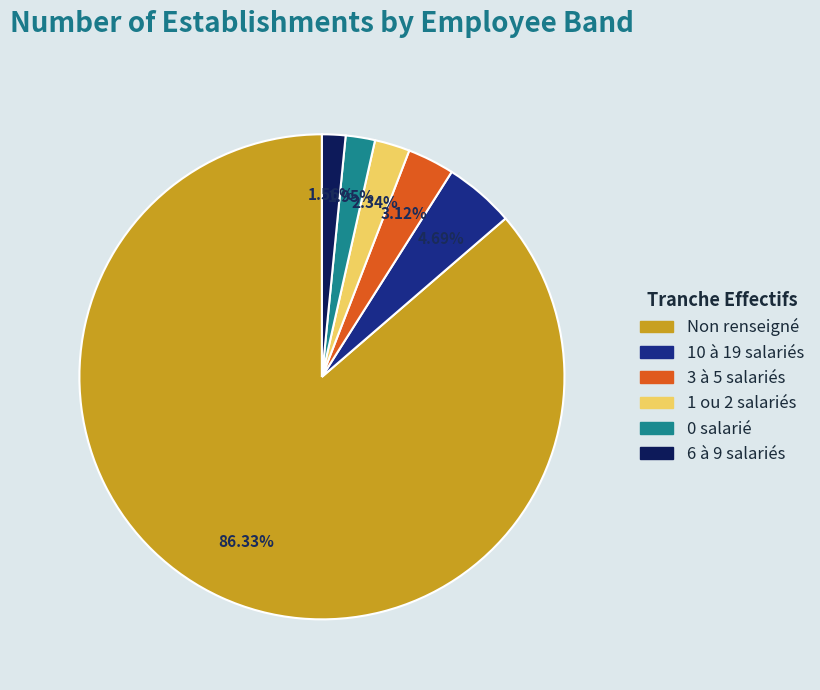

Which slice is the largest?

Non renseigné